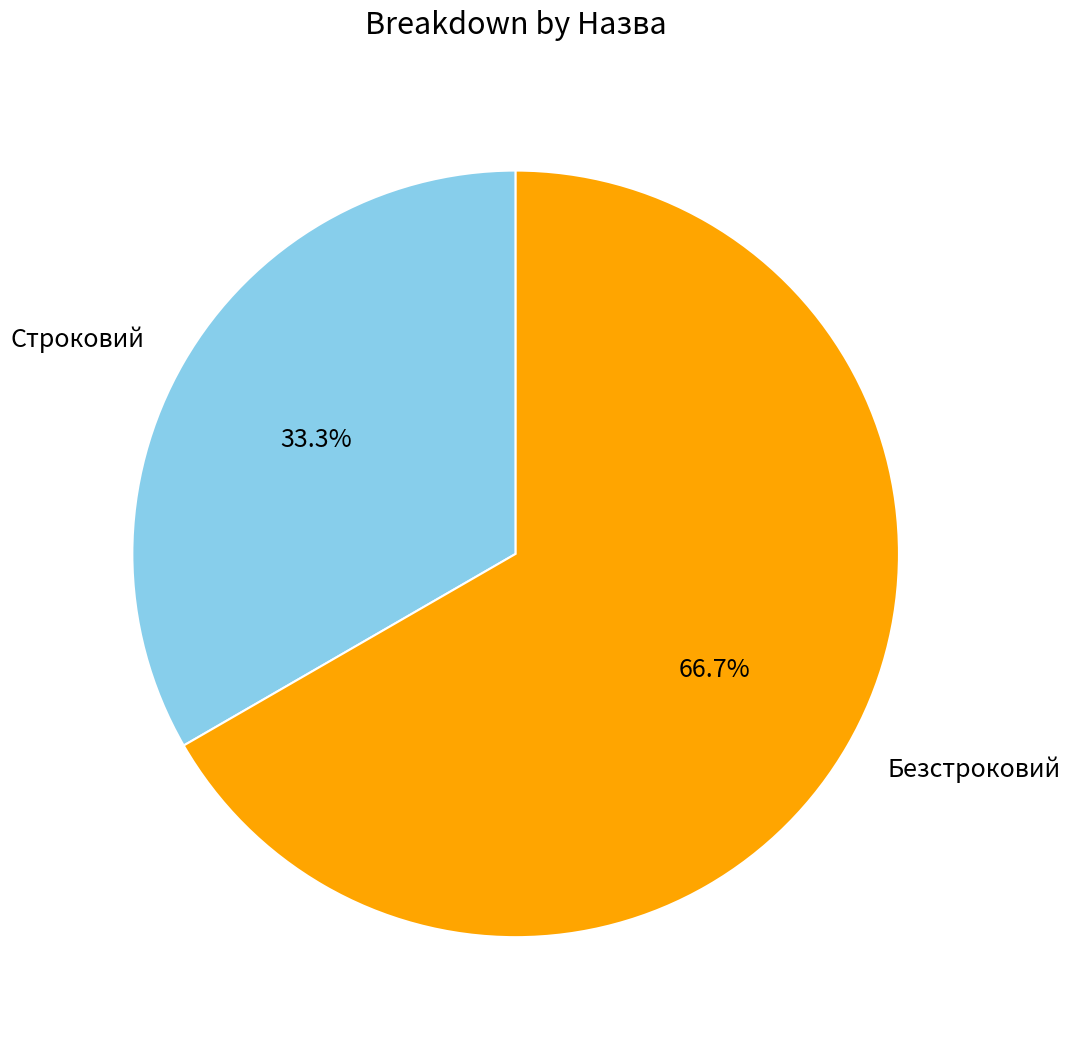

What is the smallest slice in the pie chart?

Строковий